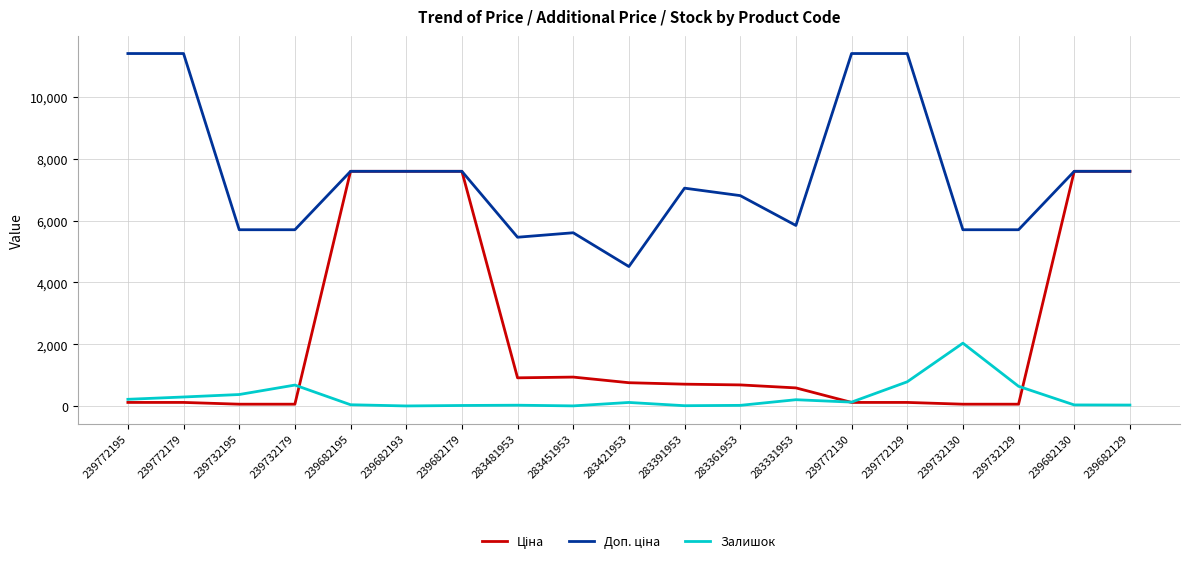

The Залишок series shows 19.0 at 283361953. True or false?

True